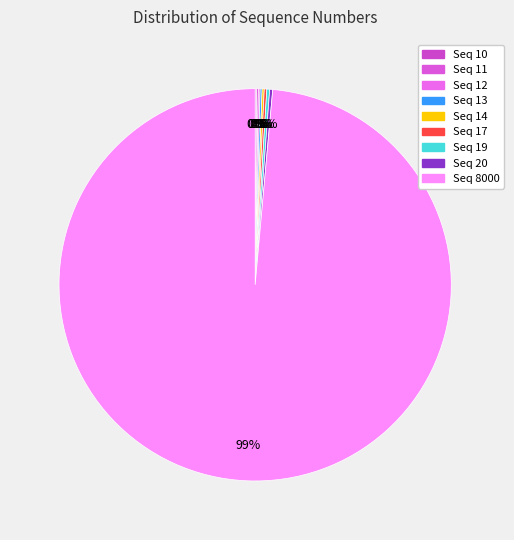

Count the number of slices in the pie.

9